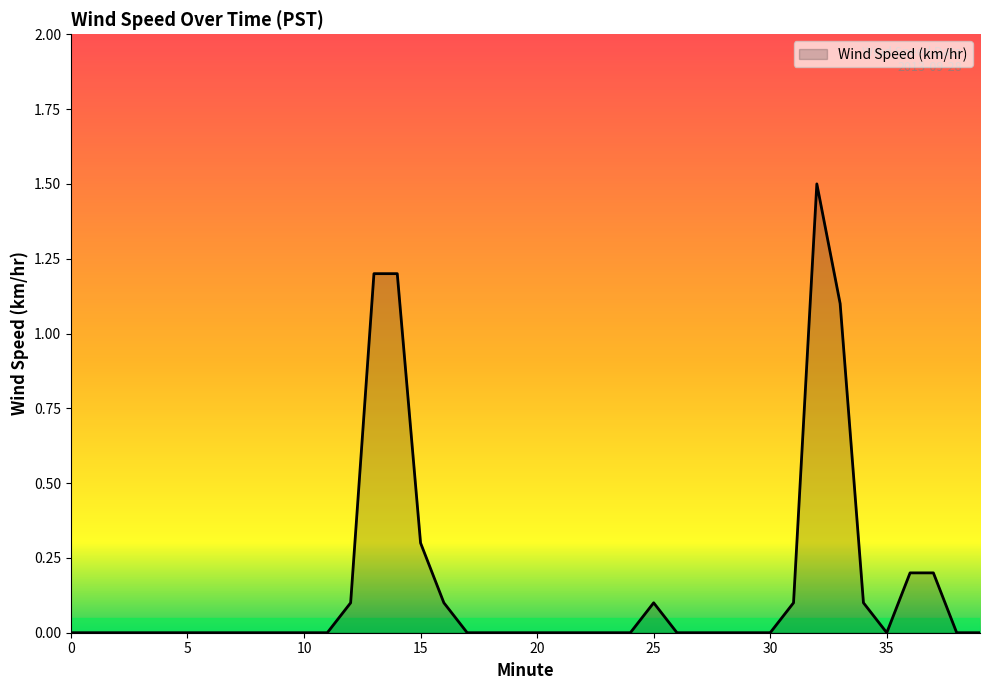

Does the chart have visible grid lines?

No